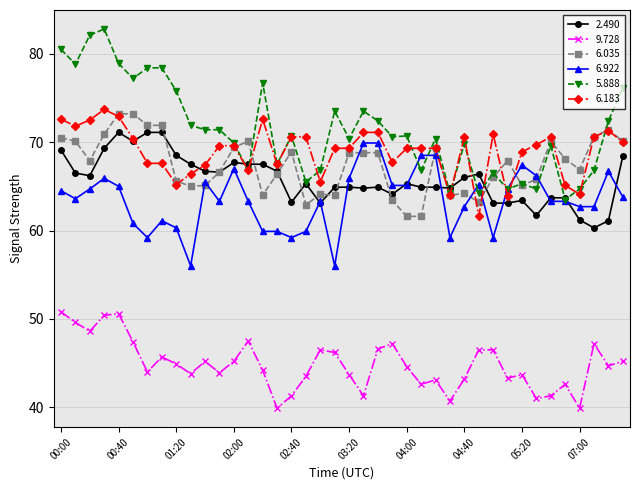

Which series has the largest range (max minus min)?

5.888